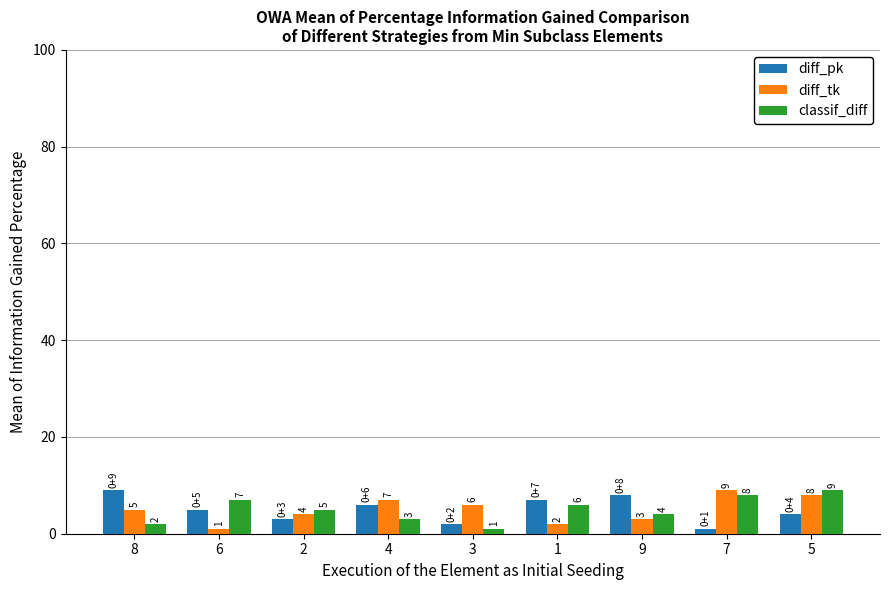

What is the sum of the diff_pk values at 9 and 4?

14